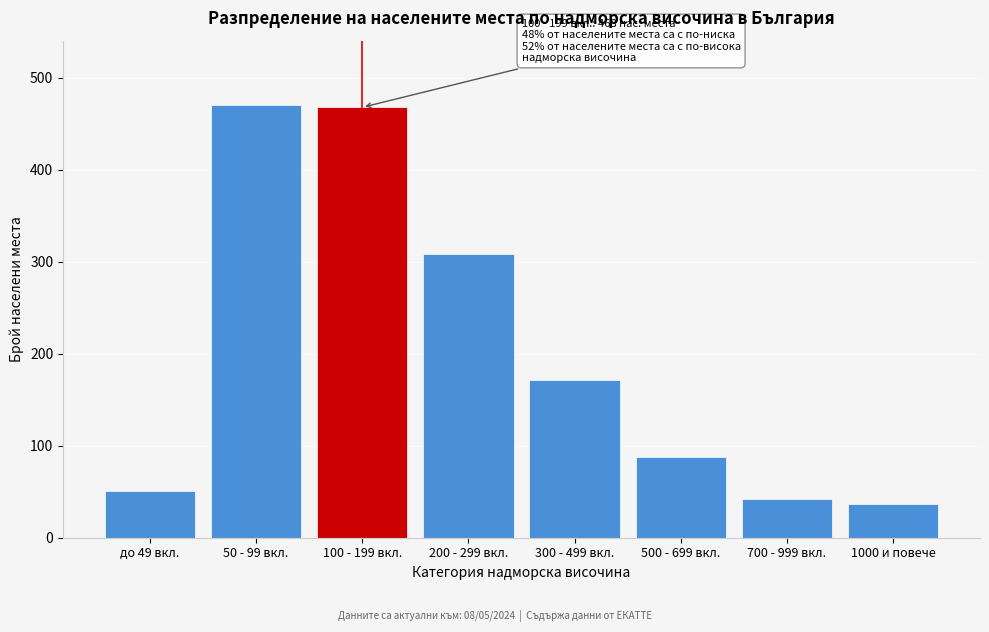

What is the difference between the values at 300 - 499 вкл. and 700 - 999 вкл.?

130